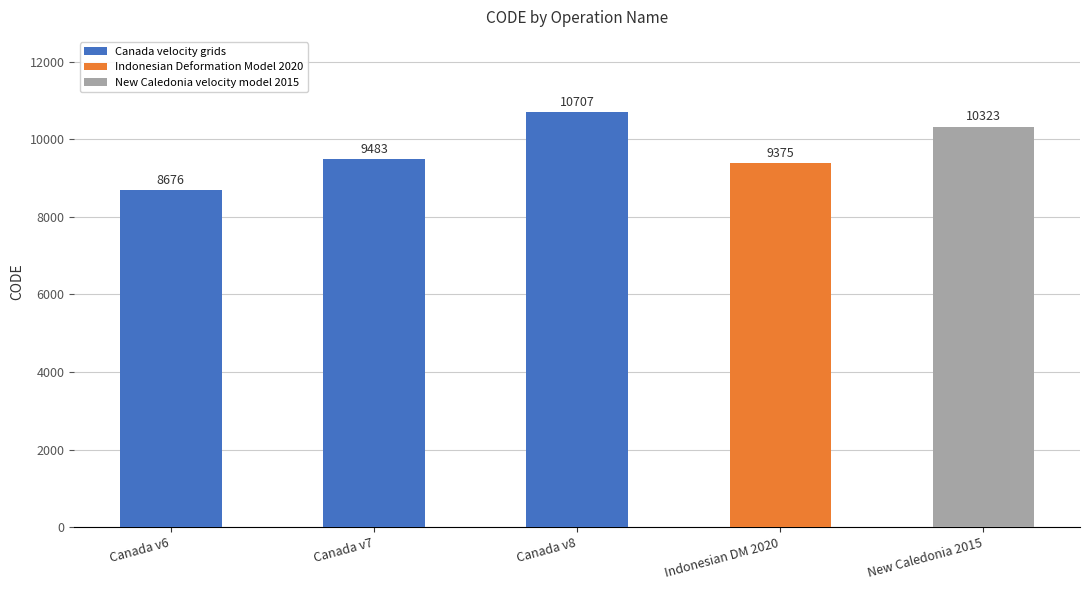

True or false: the data shows 2565 at Canada v8.

False